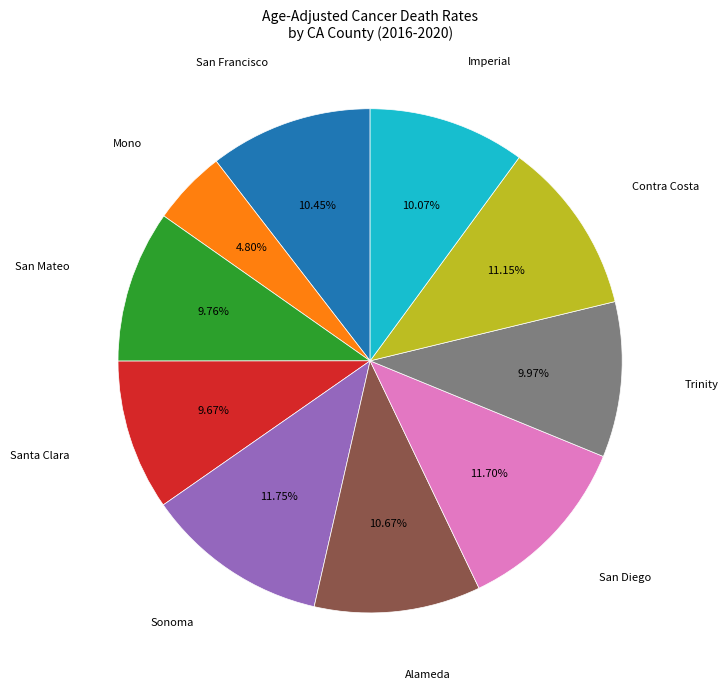

Is there any slice that represents more than half of the pie?

No